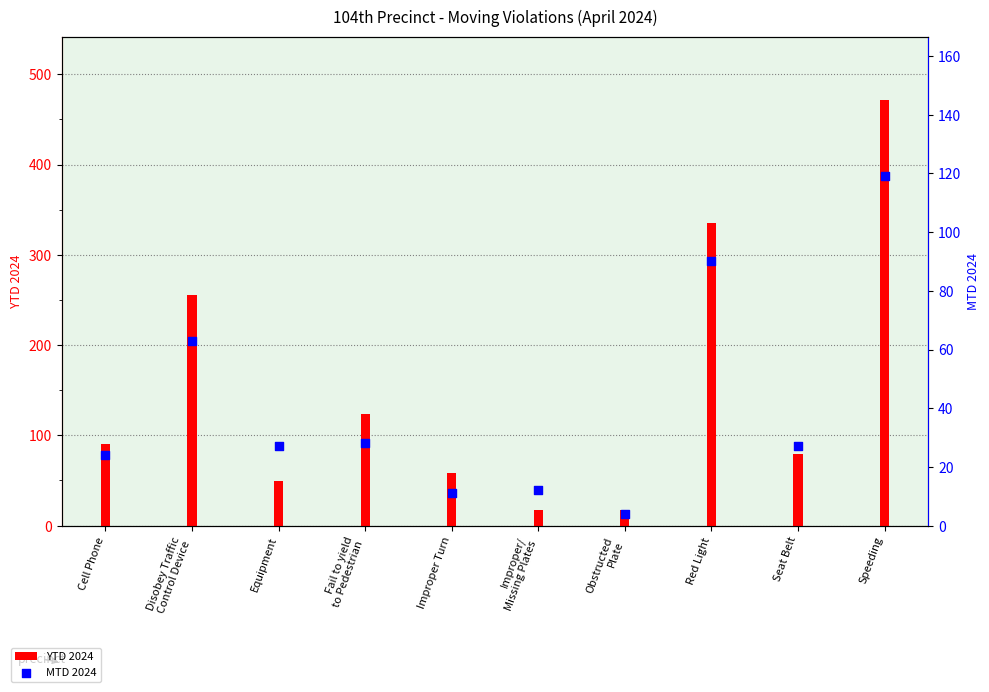

What are all the series names shown in the legend?

YTD 2024, MTD 2024